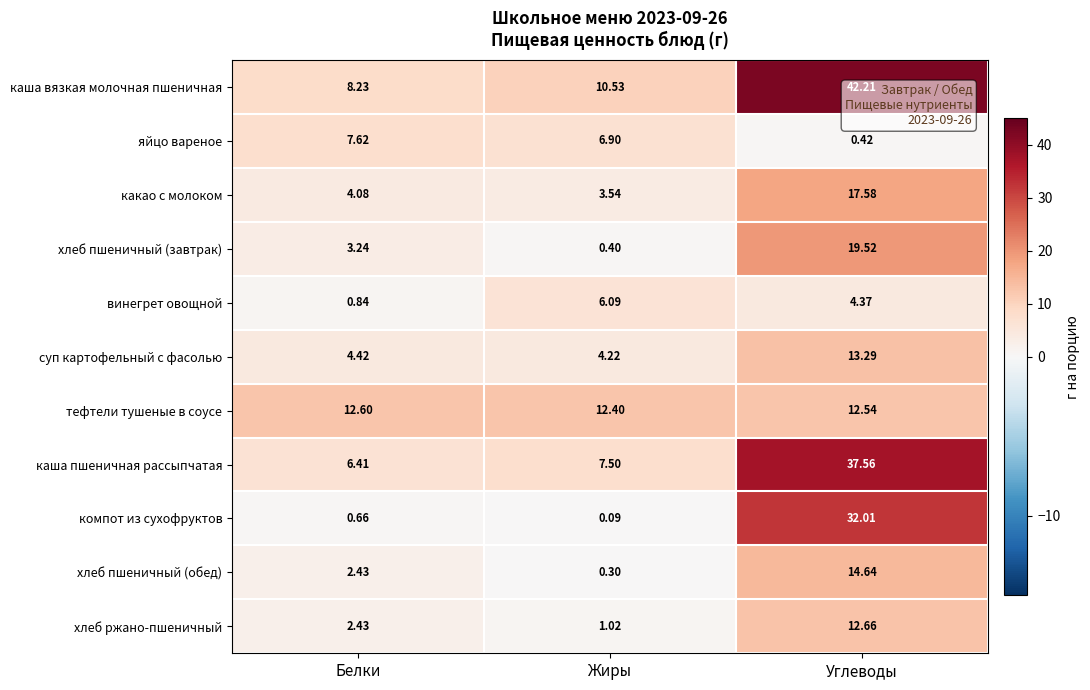

At which category is the sum across all series the highest?

Углеводы